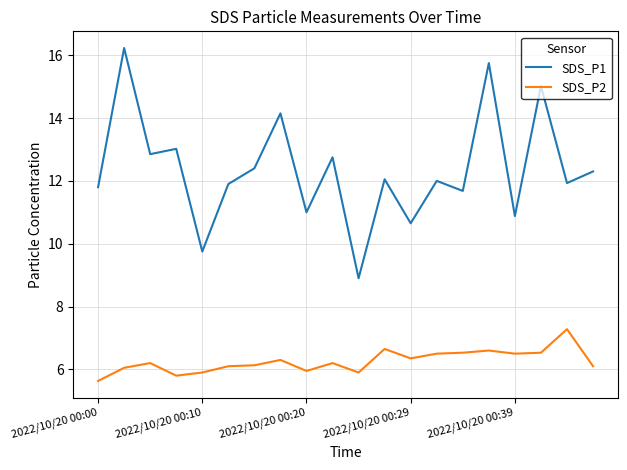

List the series in order of their overall mean, highest first.

SDS_P1, SDS_P2